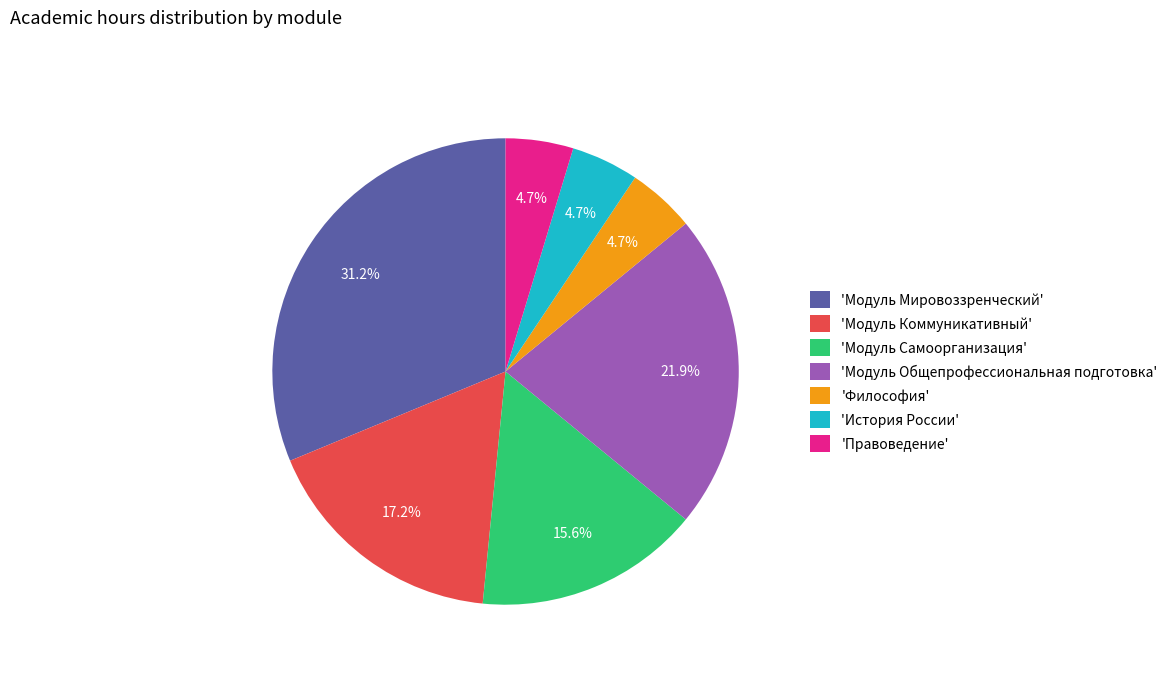

What portion of the pie excludes 'Модуль Коммуникативный'?

82.8%